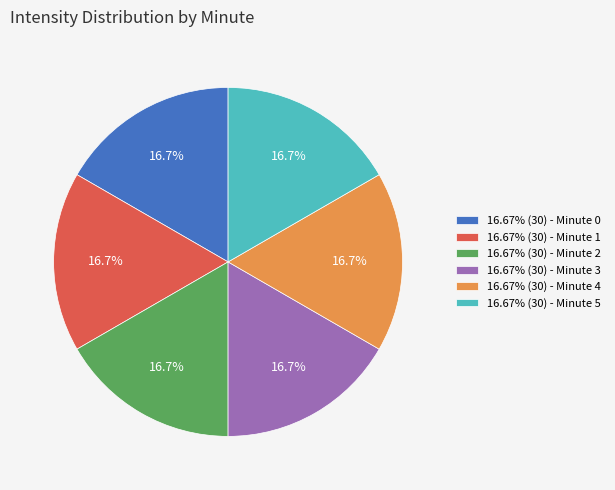

Count the number of slices in the pie.

6